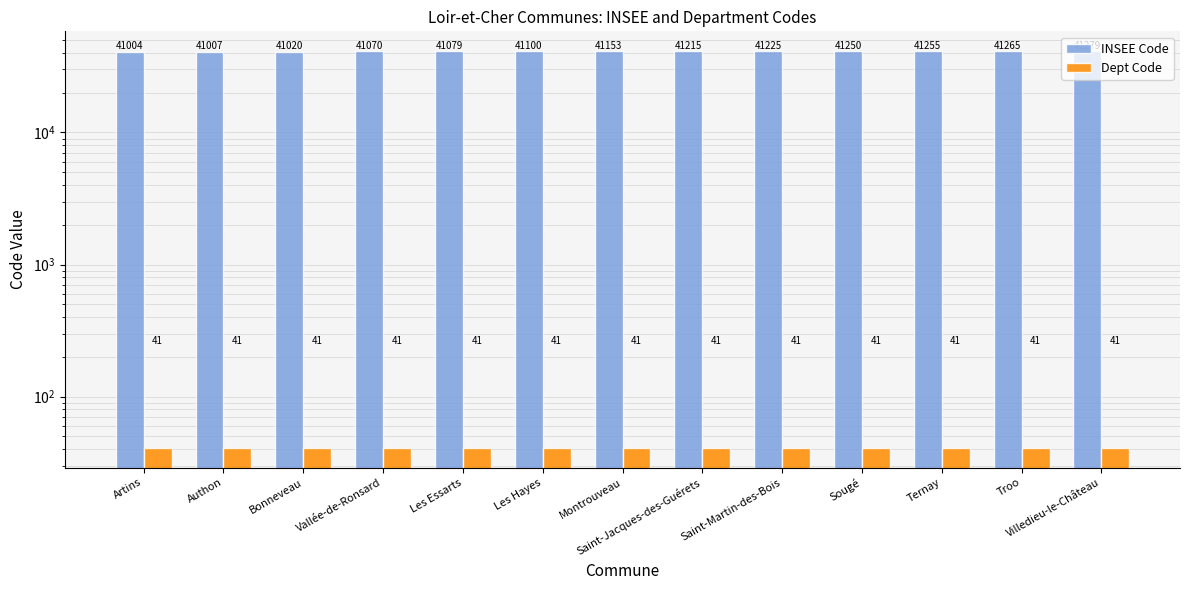

Which label corresponds to the smallest value in the chart?

Artins